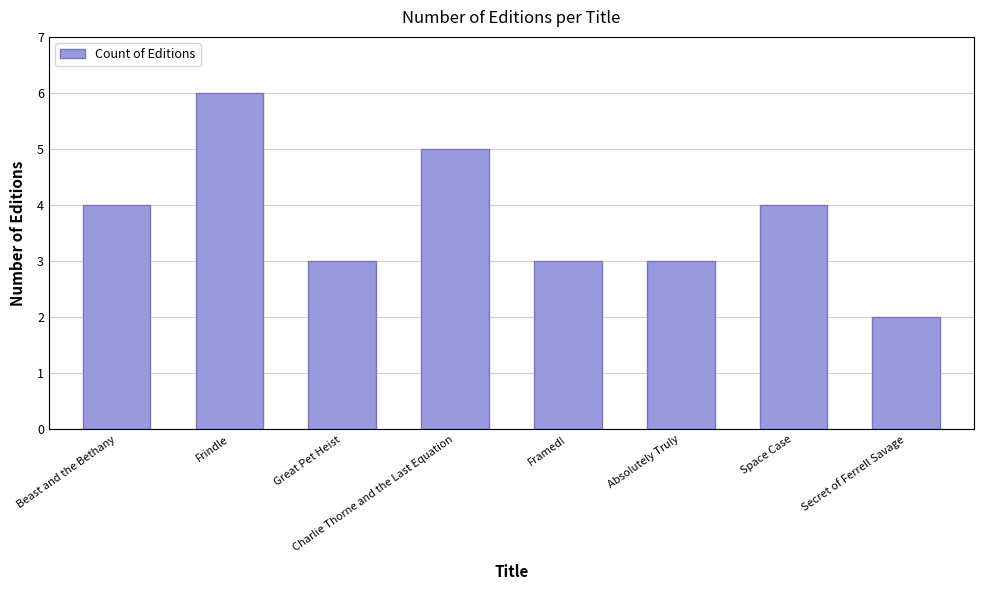

Does the chart contain stacked bars?

No